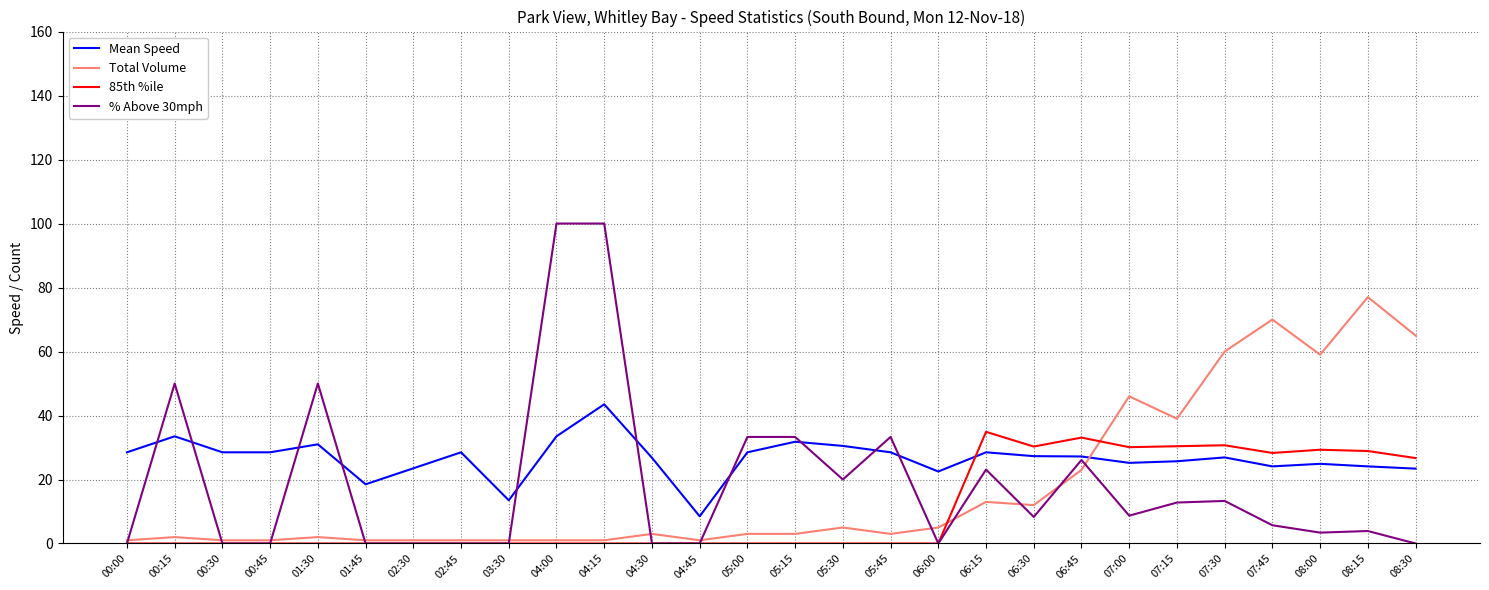

At which label does Mean Speed reach its peak?

04:15